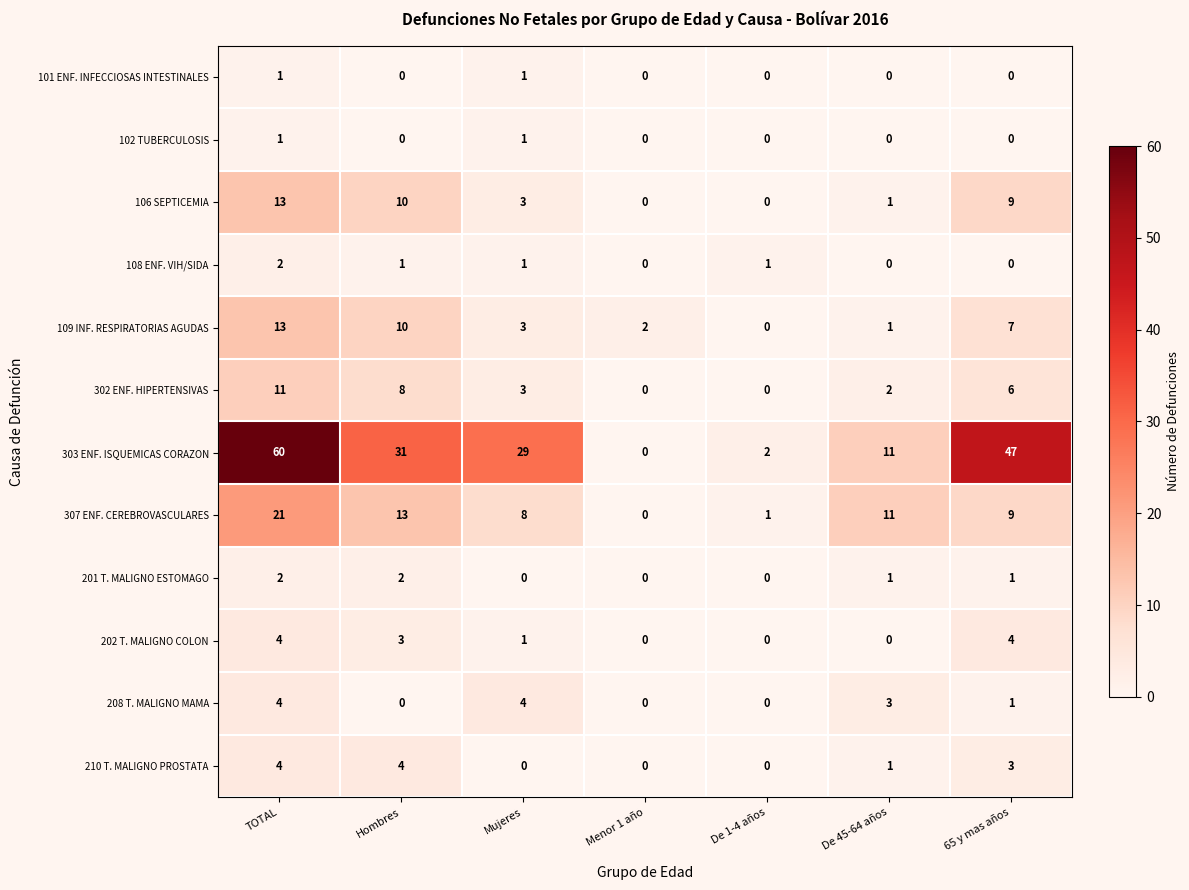

Which series has the largest total across all categories?

303 ENF. ISQUEMICAS CORAZON